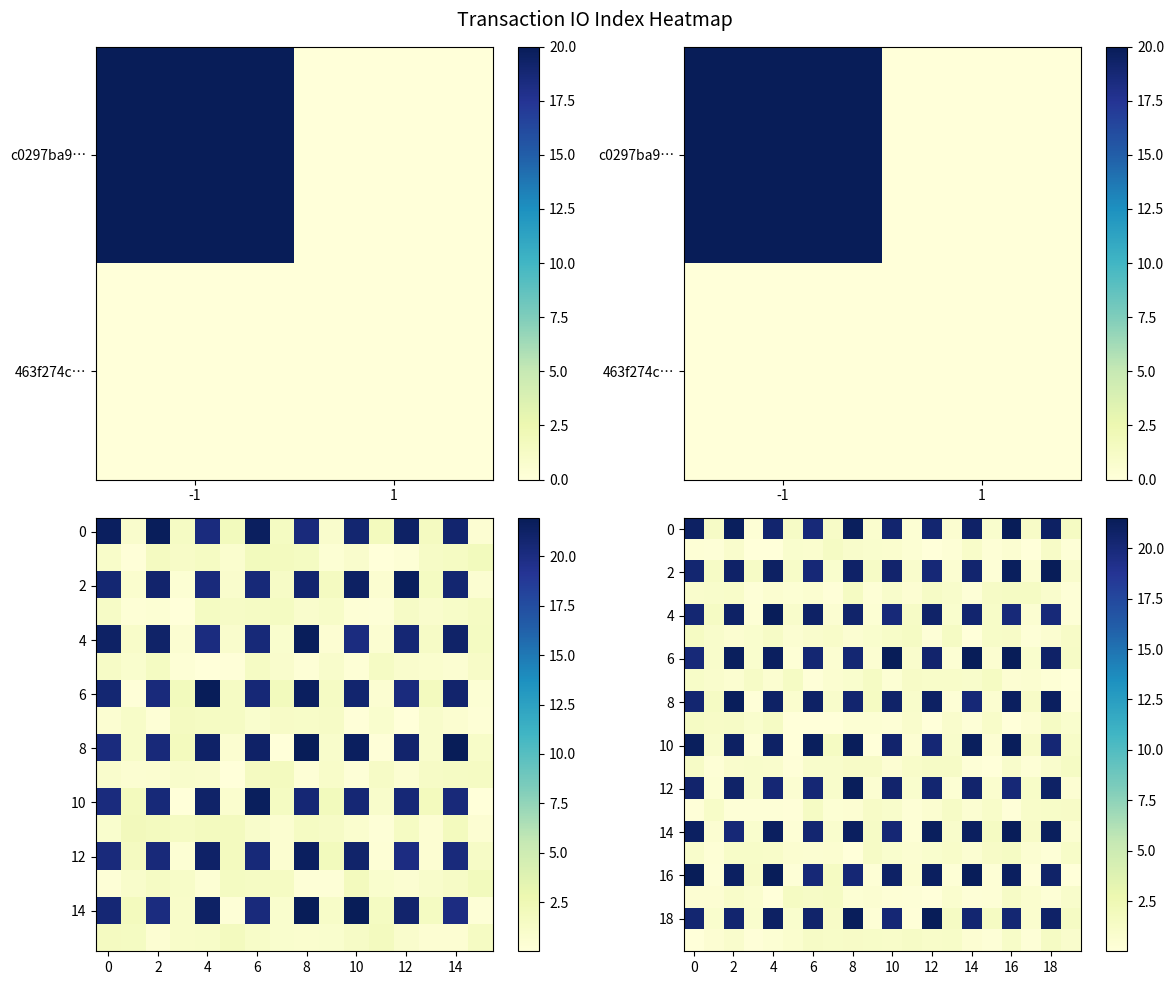

Which has a higher value, 6 or 5?

6